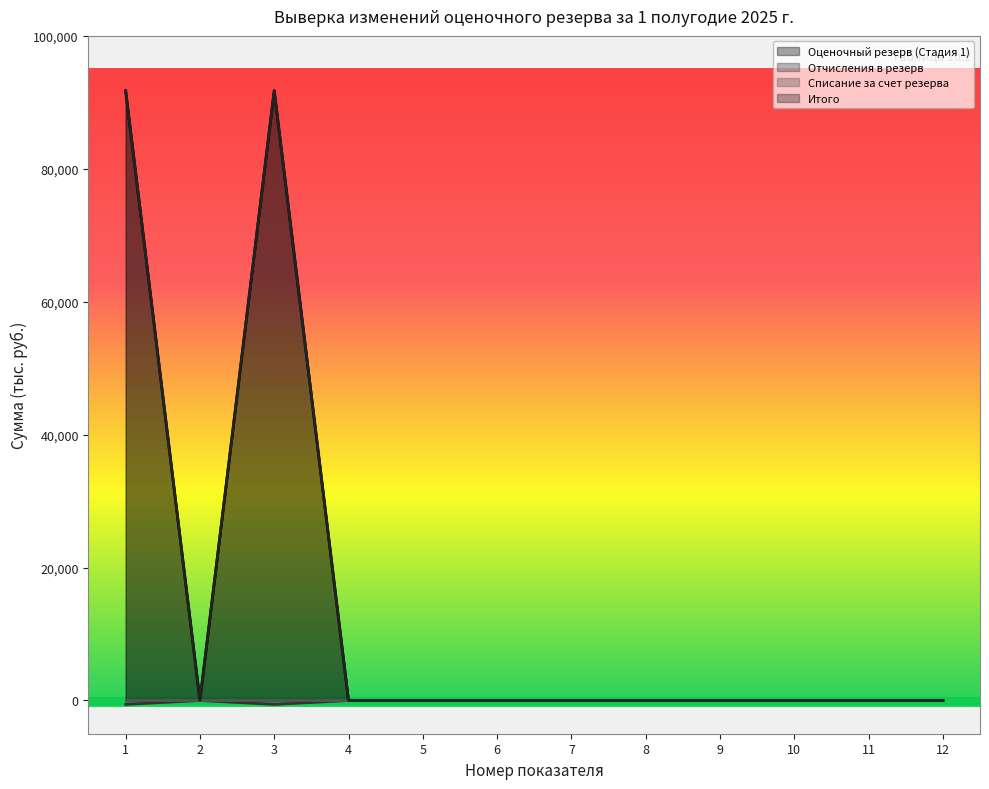

True or false: Итого and Отчисления в резерв intersect in this chart.

False